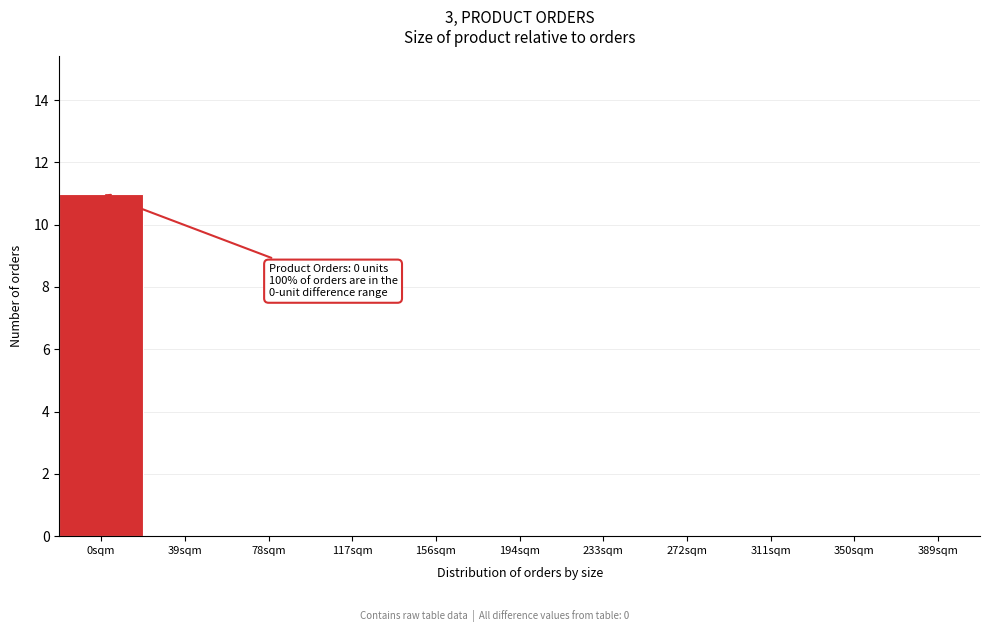

Reading left to right, extract all data points from this chart.

0sqm=11	39sqm=0	78sqm=0	117sqm=0	156sqm=0	194sqm=0	233sqm=0	272sqm=0	311sqm=0	350sqm=0	389sqm=0